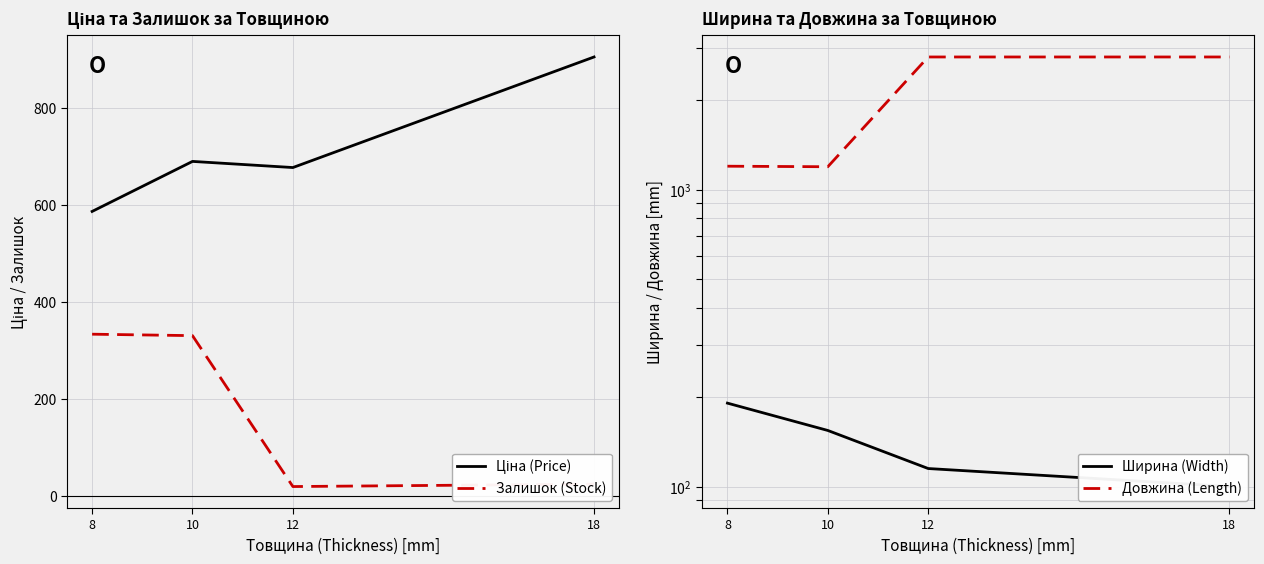

Is the value of Ширина (Width) at 8 greater than the value of Залишок (Stock) at 8?

No